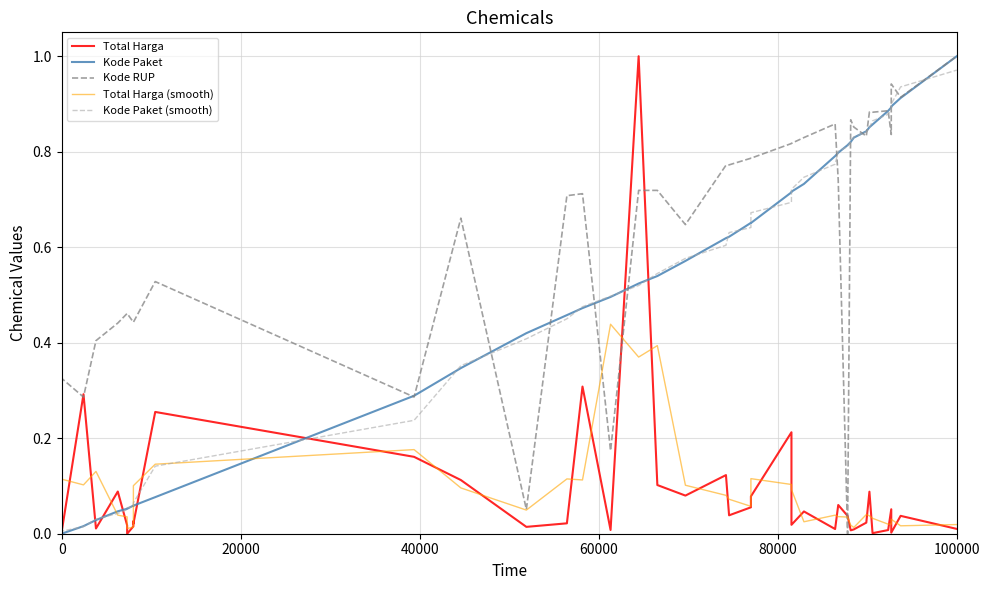

How many intersections are there between Total Harga and Kode Paket?

7